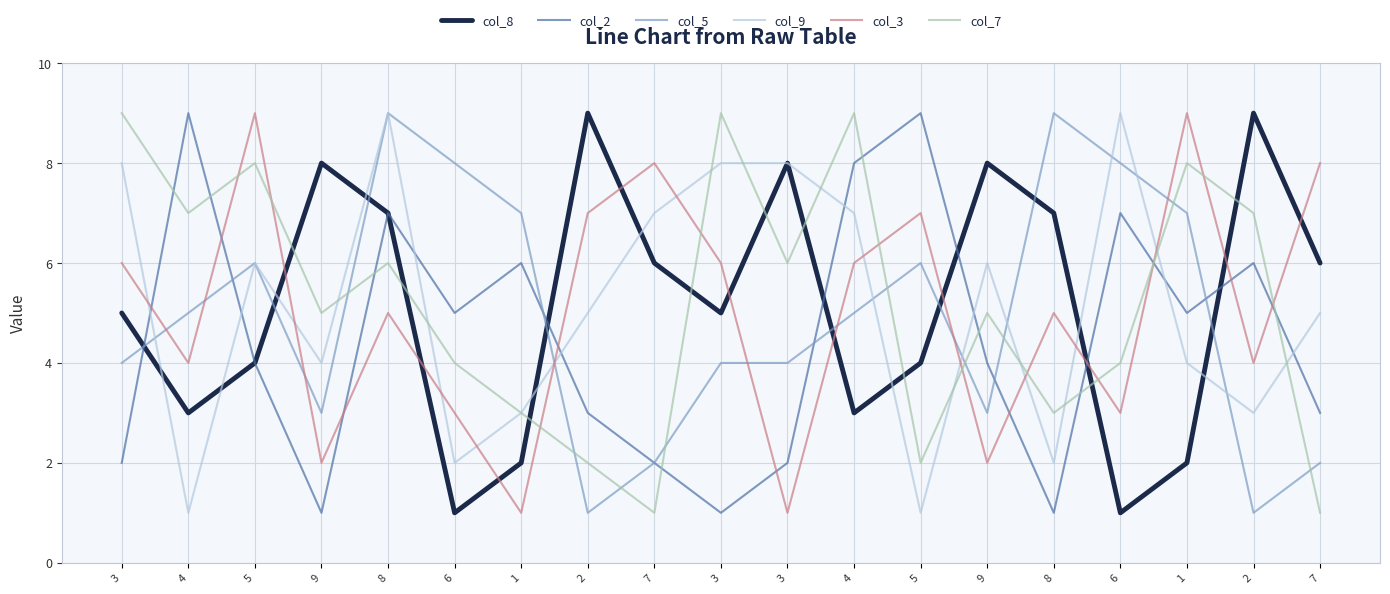

Between 1 and 2, which series saw the biggest shift?

col_8